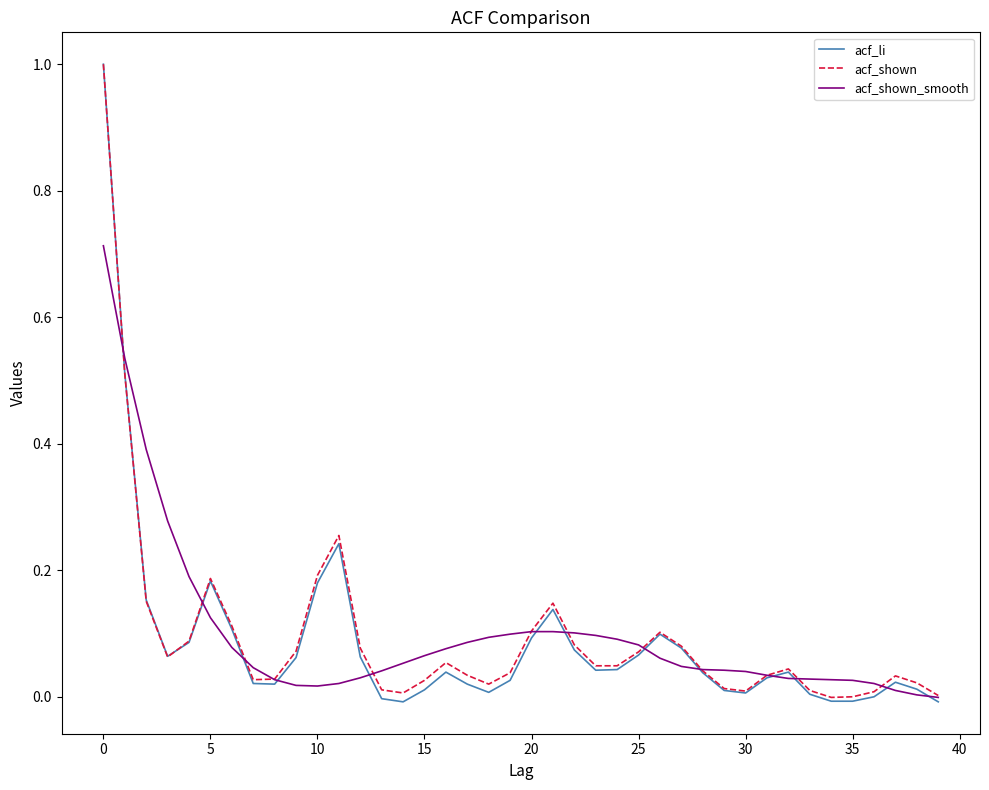

What is the greatest value displayed?

1.0